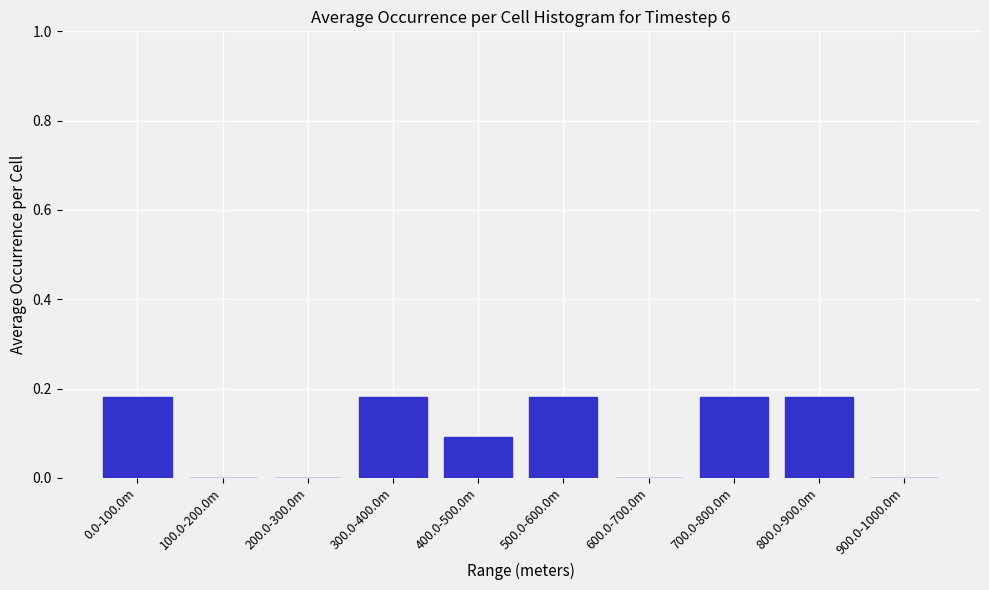

What is the sum of the values at 300.0-400.0m and 0.0-100.0m?

0.4